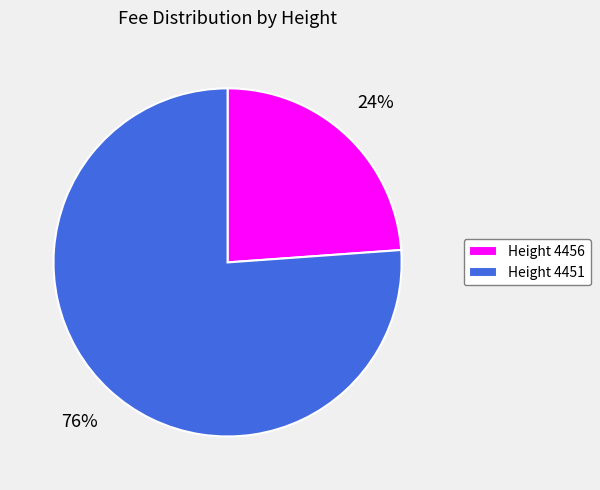

What is the smallest slice in the pie chart?

Height 4456